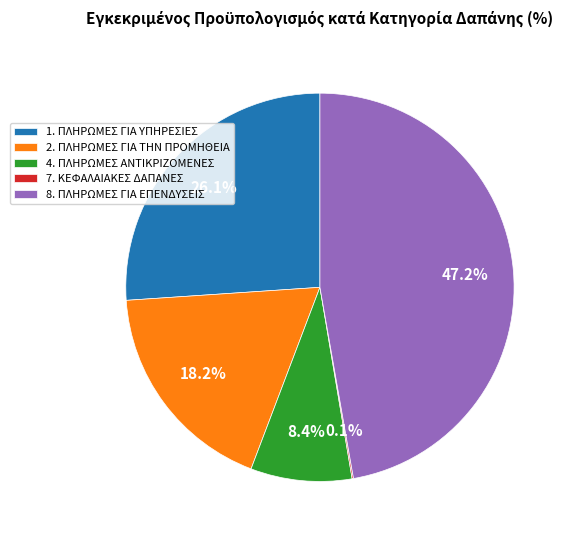

What is the ratio of the value at 8. ΠΛΗΡΩΜΕΣ ΓΙΑ ΕΠΕΝΔΥΣΕΙΣ to the value at 2. ΠΛΗΡΩΜΕΣ ΓΙΑ ΤΗΝ ΠΡΟΜΗΘΕΙΑ?

2.6